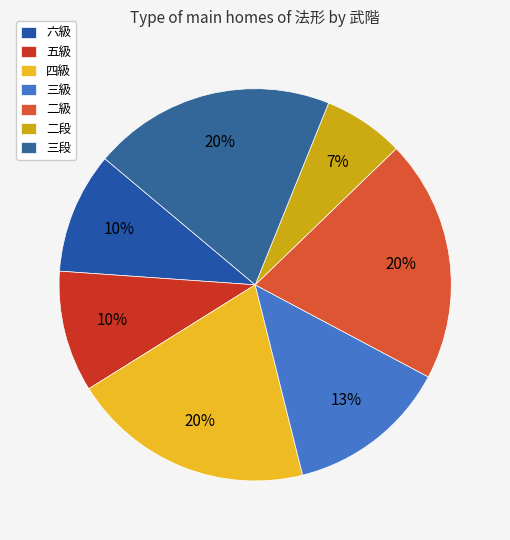

Rank the categories by value from highest to lowest.

四級, 二級, 三段, 三級, 六級, 五級, 二段